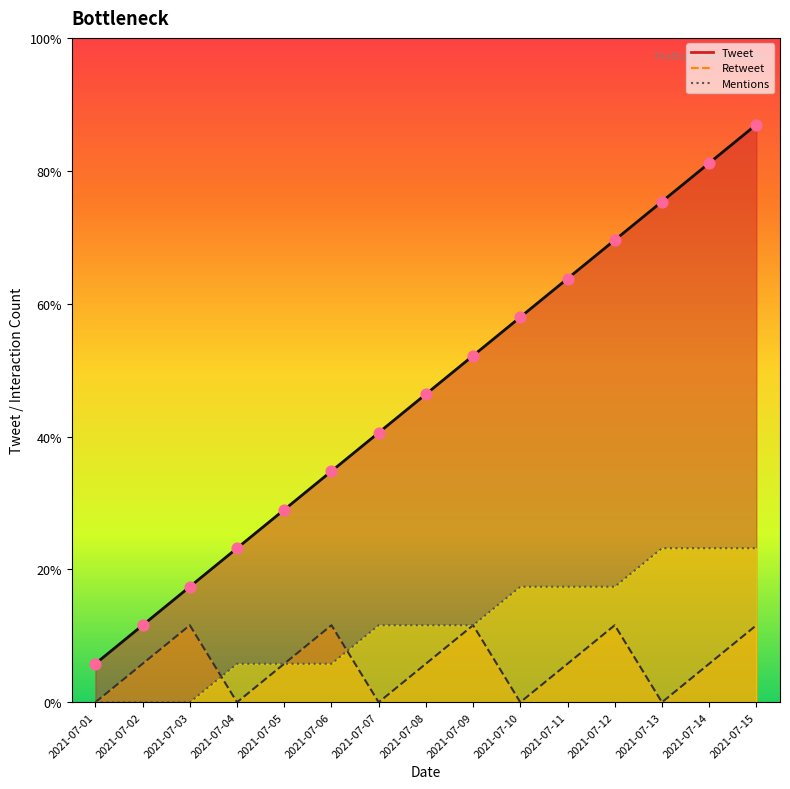

Is the value of Tweet at 2021-07-03 greater than the value of Mentions at 2021-07-07?

Yes